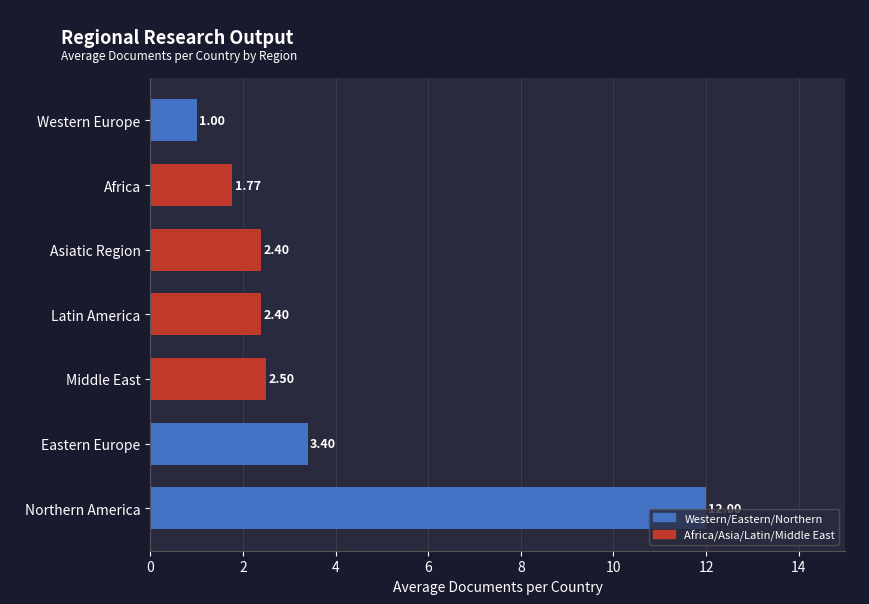

Which label corresponds to the smallest value in the chart?

Western Europe